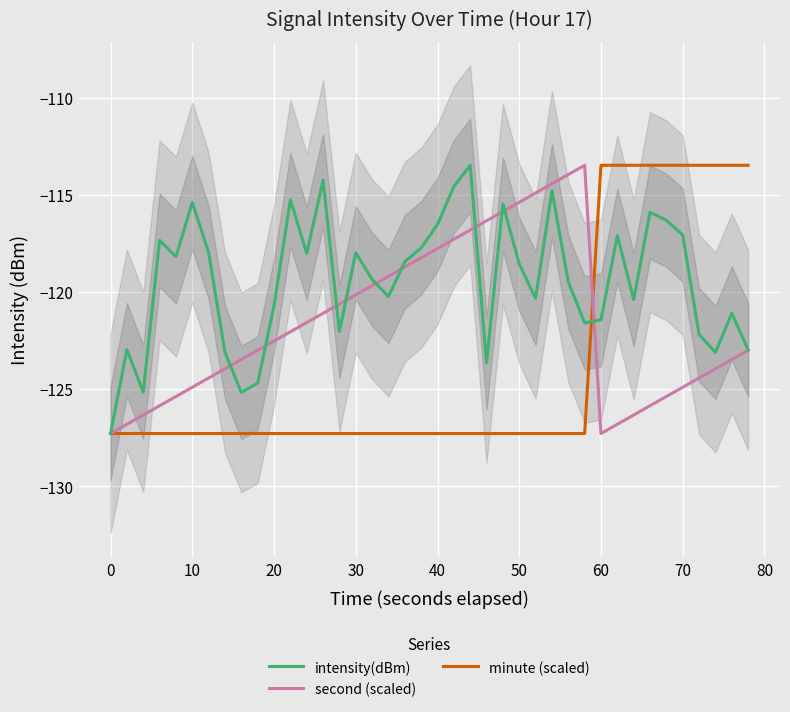

What is the lowest value of the second (scaled) series?

-127.3